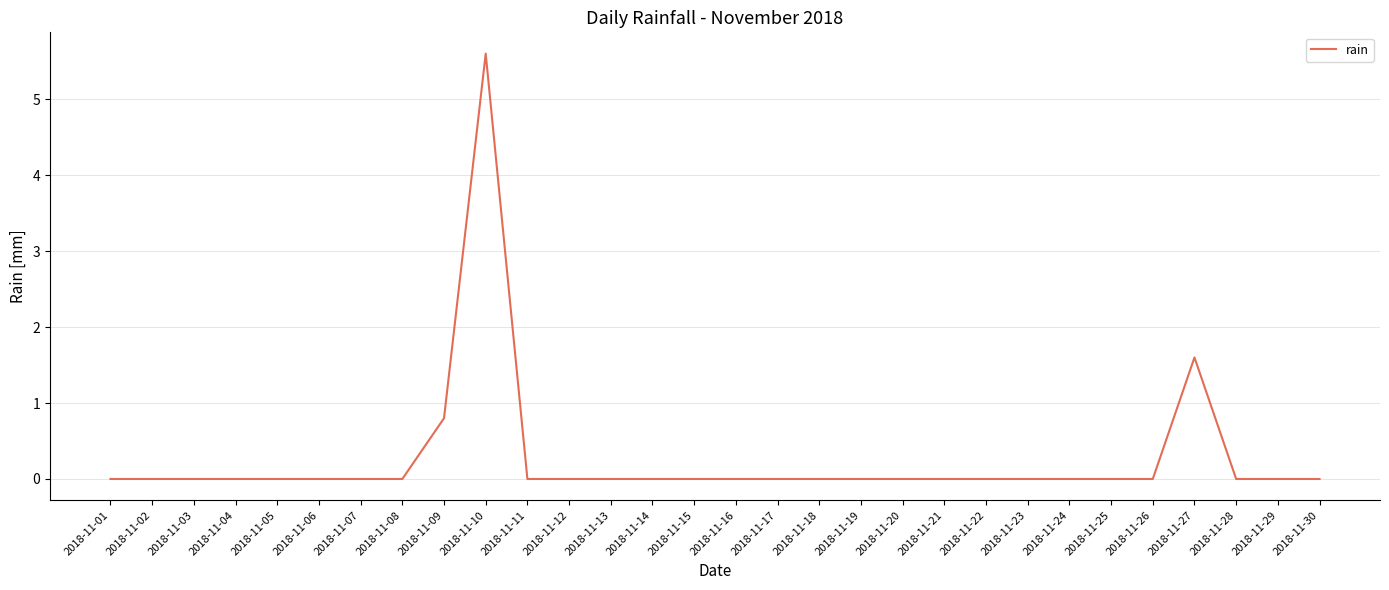

Does the chart display data point markers on the line(s)?

No